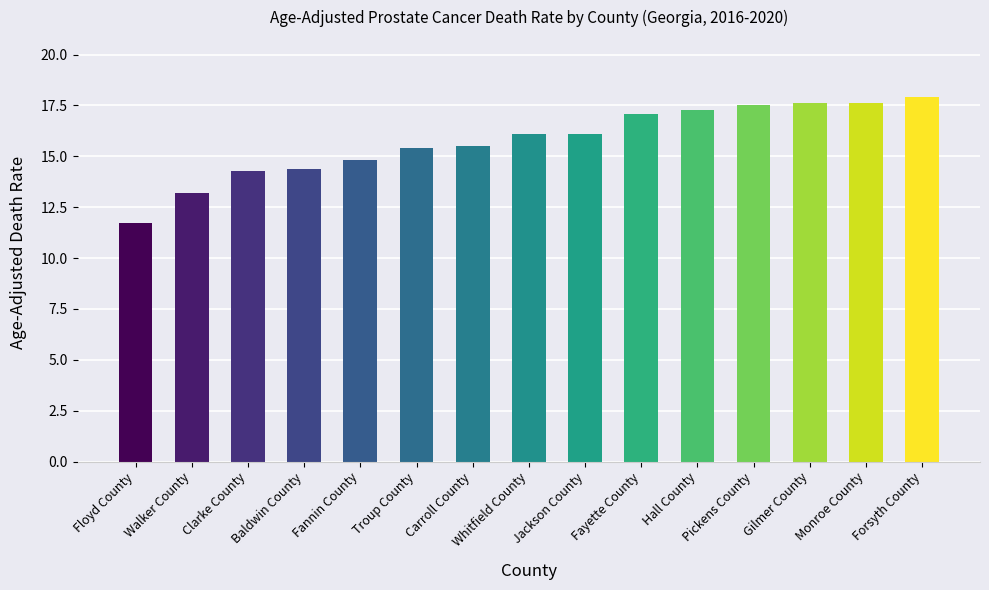

The chart shows a value of 23.0 at Clarke County. True or false?

False